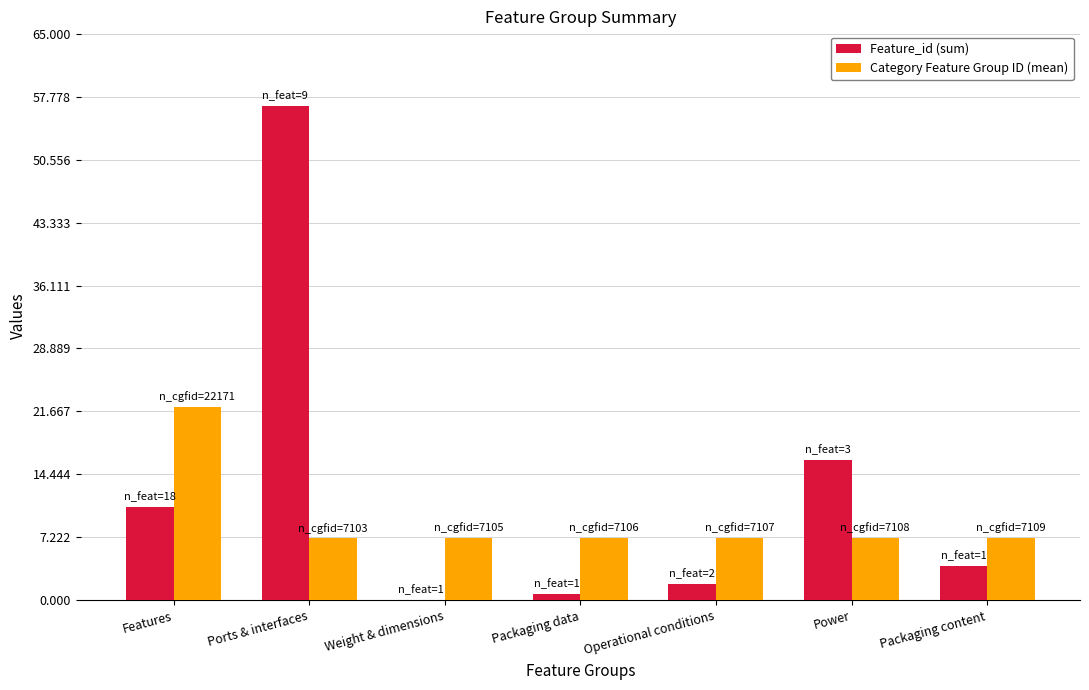

What are all the series names shown in the legend?

Feature_id (sum), Category Feature Group ID (mean)